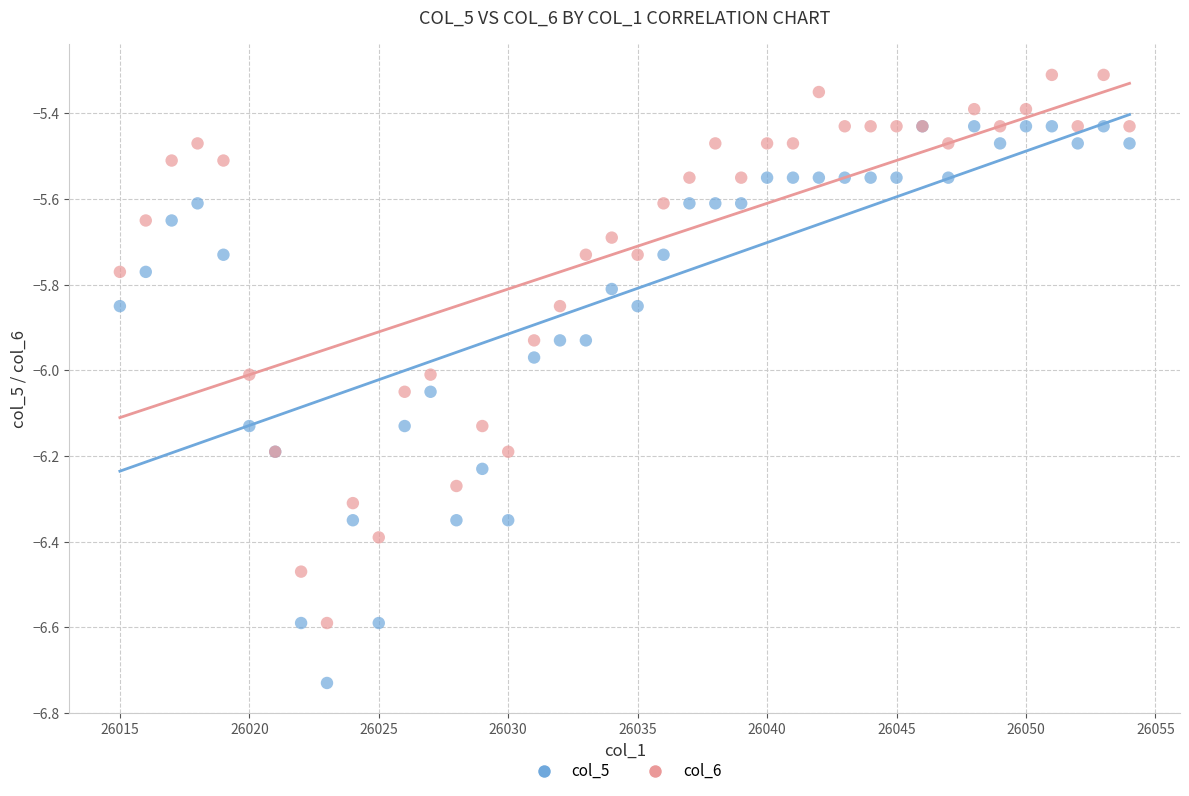

What are all the series names shown in the legend?

col_5, col_6